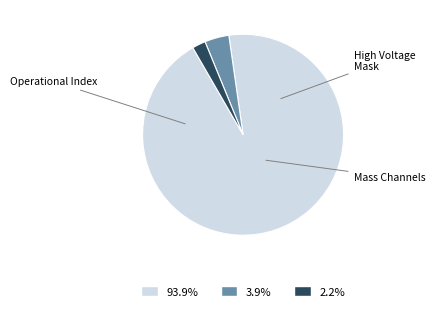

Does any single category account for the majority?

Yes